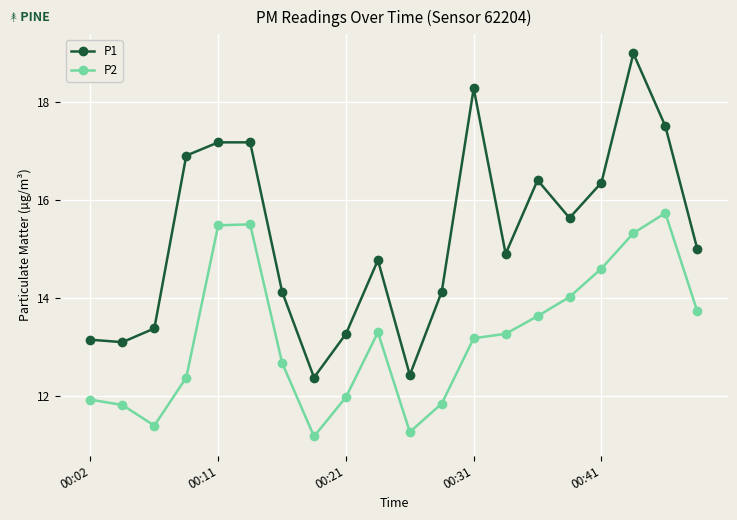

What is the sum of all P1 values?

305.0